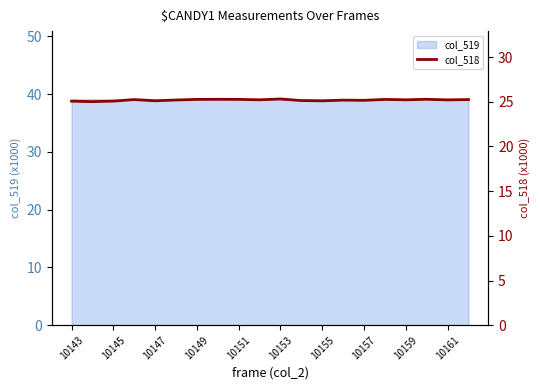

Does the chart display data point markers on the line(s)?

No